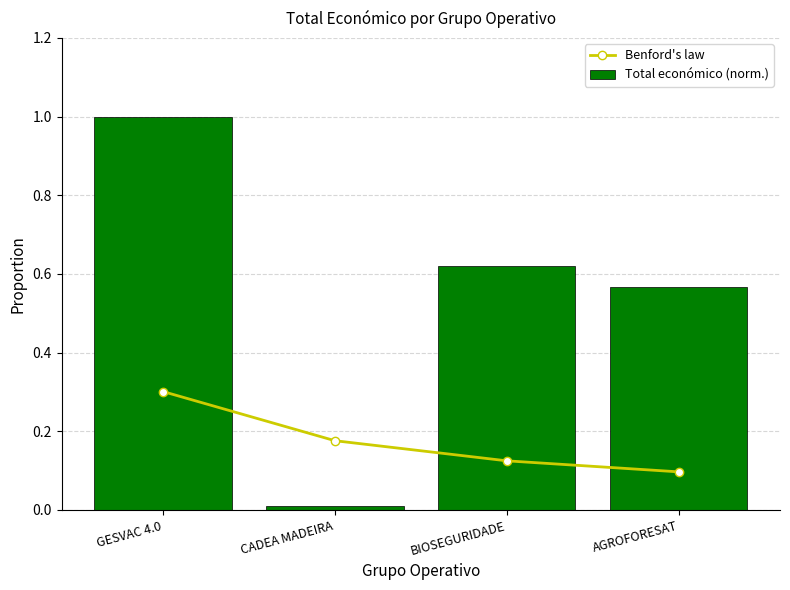

At how many categories does at least one series exceed 0?

4